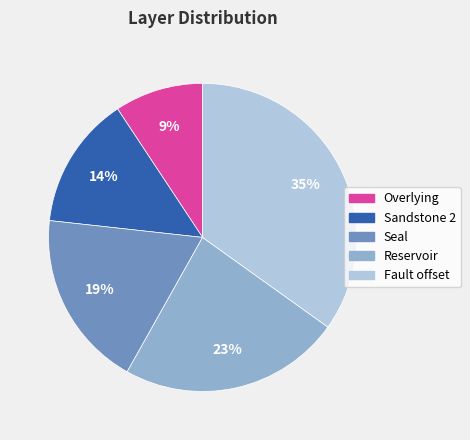

Which category has the smallest portion of the pie?

Overlying